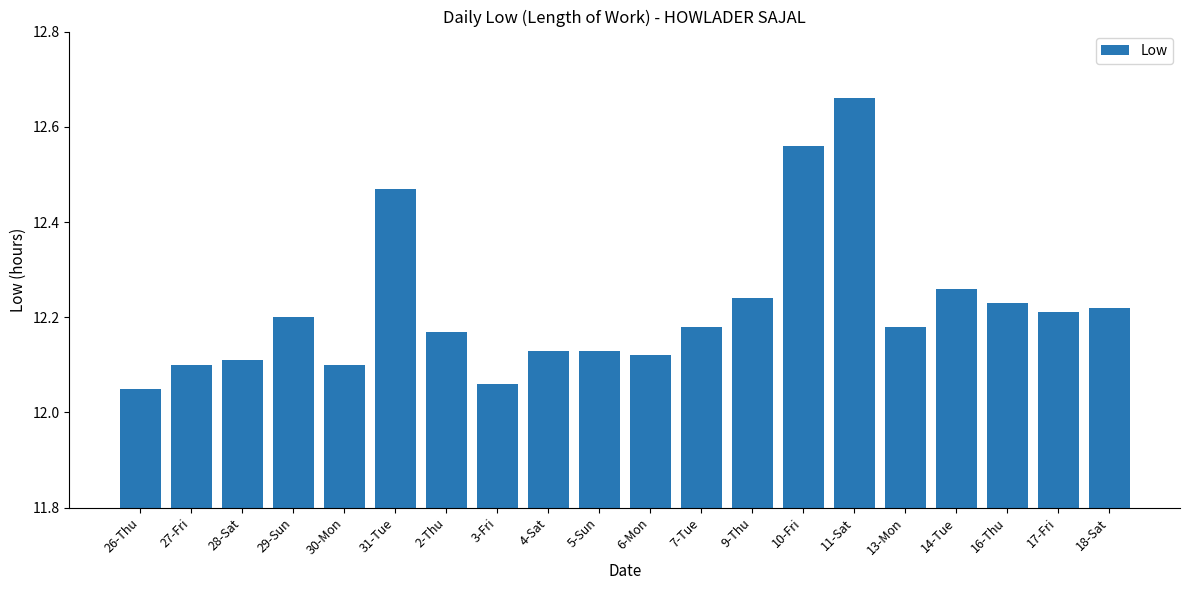

The chart shows a value of 21.4 at 14-Tue. True or false?

False